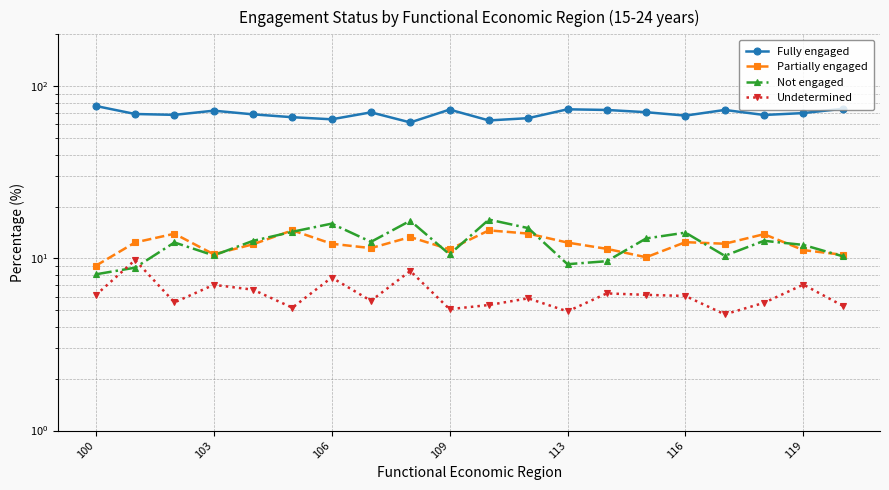

What is the difference between the maximum and minimum values in the Fully engaged series?

15.2